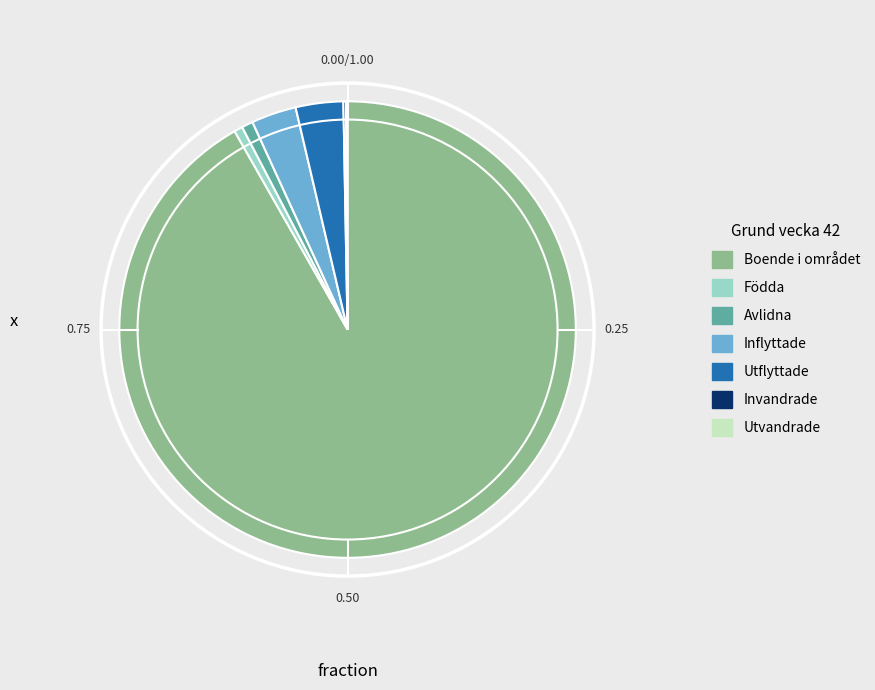

Which slice is the largest?

Boende i området